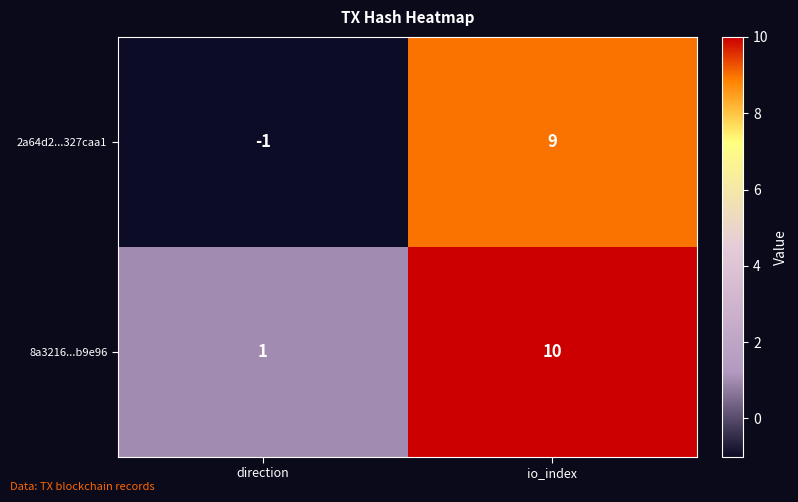

The 8a3216...b9e96 series shows 1 at direction. True or false?

True